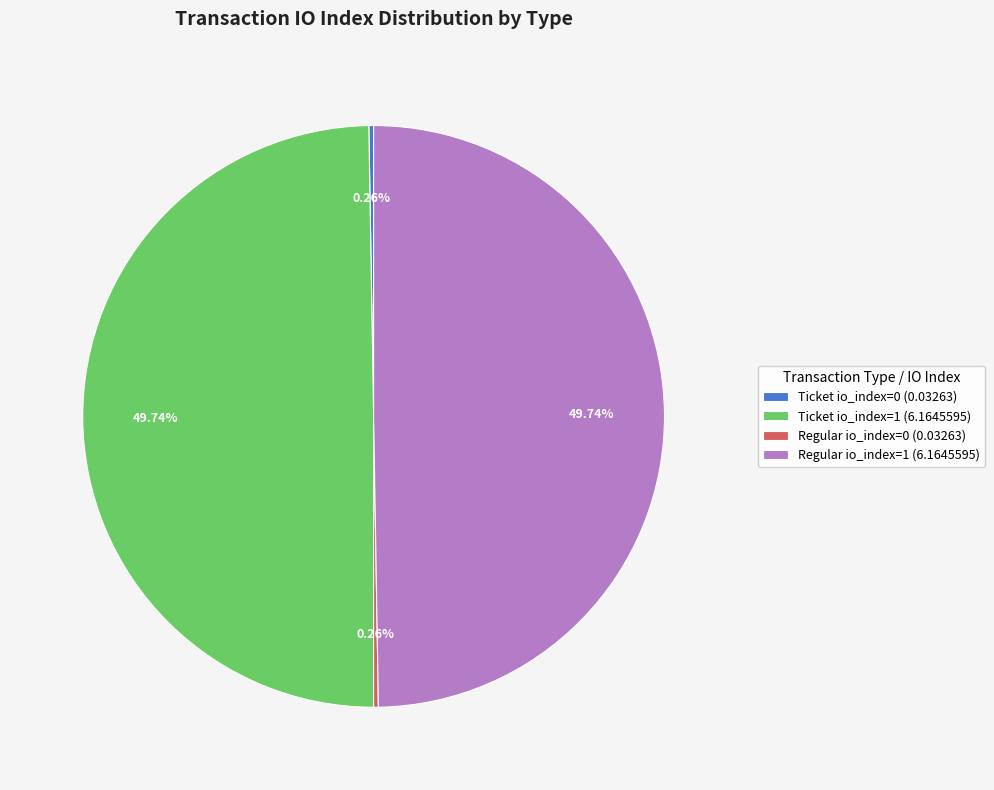

Is there any slice that represents more than half of the pie?

No